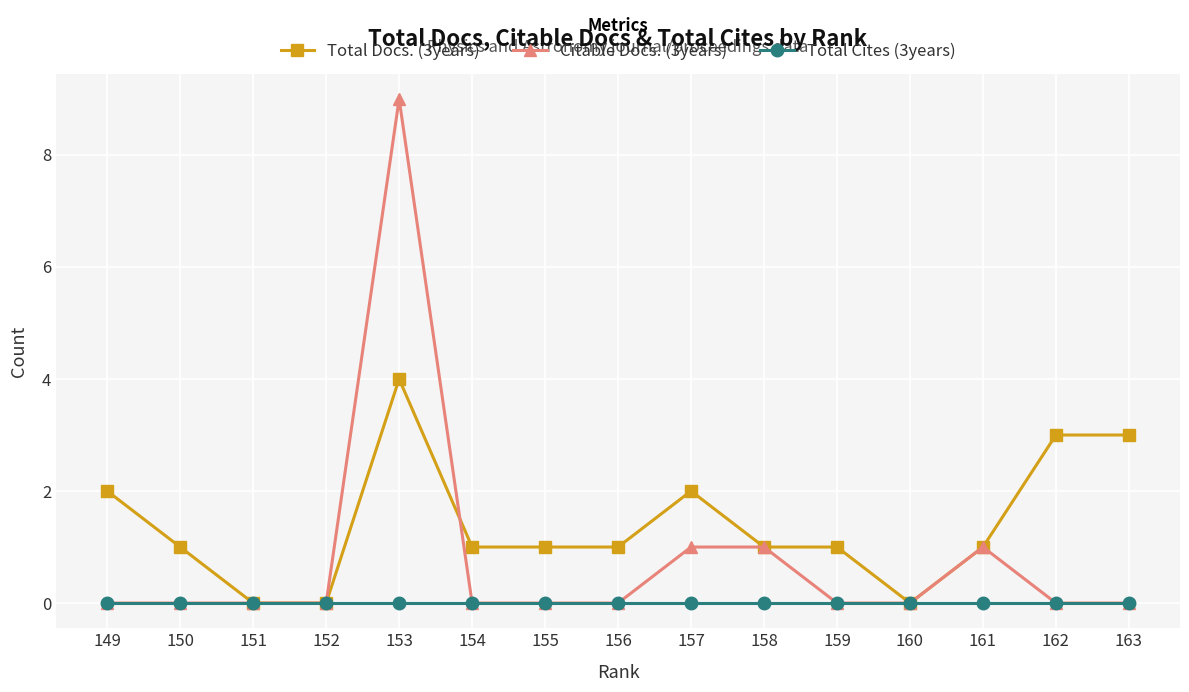

Reading left to right, list all the values displayed in this chart.

Total Docs. (3years): 149=2	150=1	151=0	152=0	153=4	154=1	155=1	156=1	157=2	158=1	159=1	160=0	161=1	162=3	163=3
Citable Docs. (3years): 149=0	150=0	151=0	152=0	153=9	154=0	155=0	156=0	157=1	158=1	159=0	160=0	161=1	162=0	163=0
Total Cites (3years): 149=0	150=0	151=0	152=0	153=0	154=0	155=0	156=0	157=0	158=0	159=0	160=0	161=0	162=0	163=0